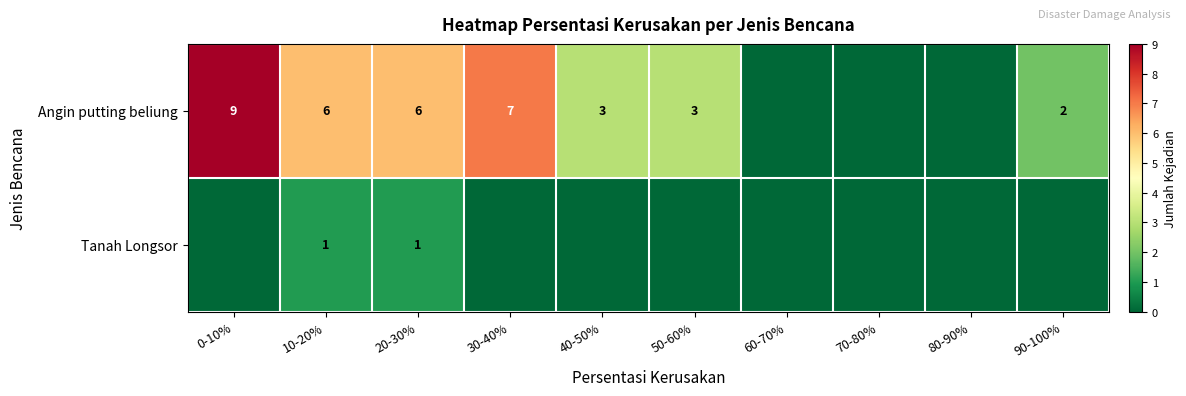

Is the value of Tanah Longsor at 10-20% greater than the value of Angin putting beliung at 90-100%?

No